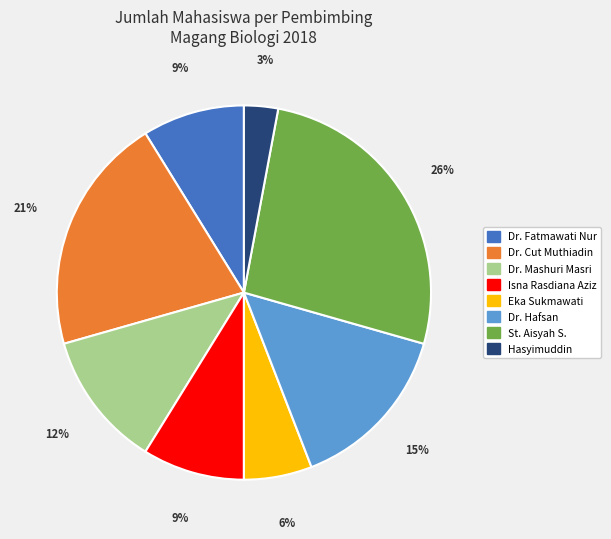

To the nearest percent, what percentage of the pie is St. Aisyah S.?

26%